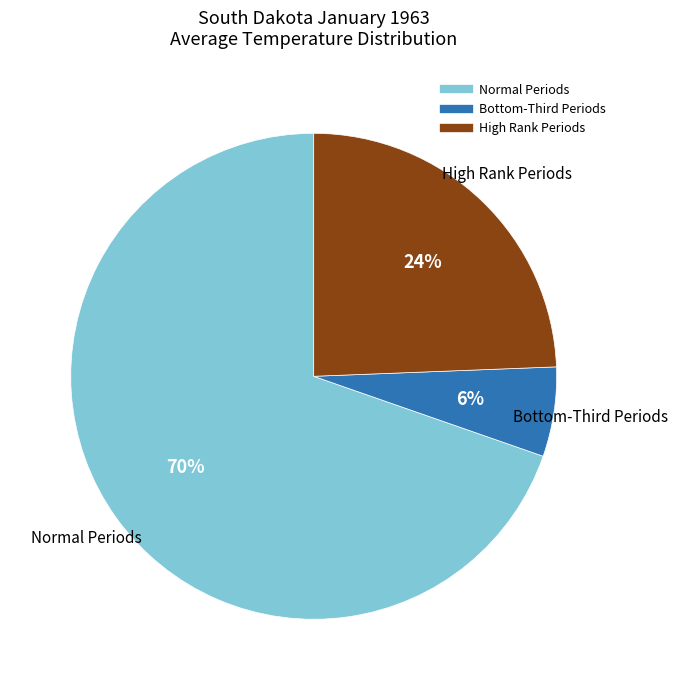

Is there any slice that represents more than half of the pie?

Yes